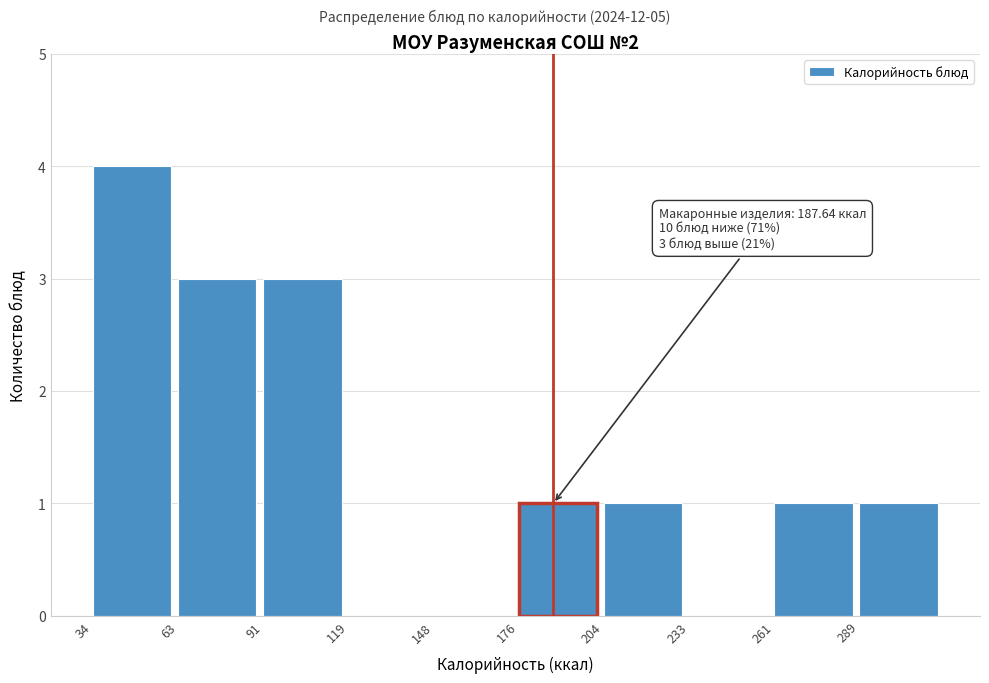

Over which range of the x-axis is the bar tallest?

35 to 65